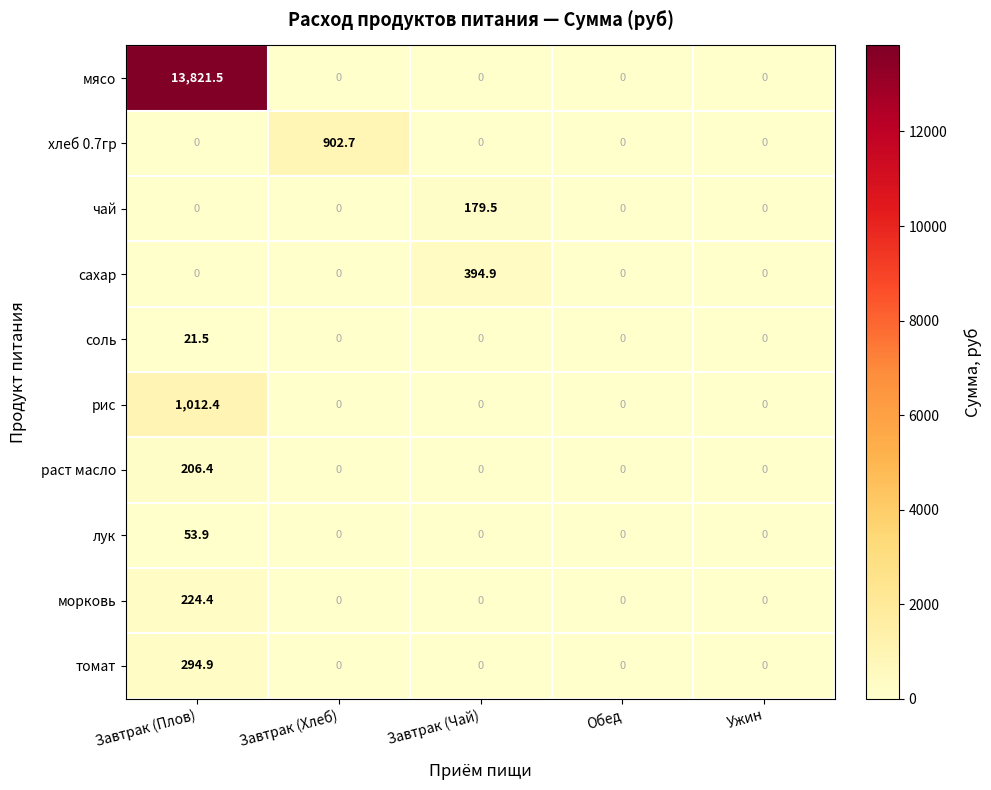

True or false: мясо has a value of 8429.8 at Обед.

False